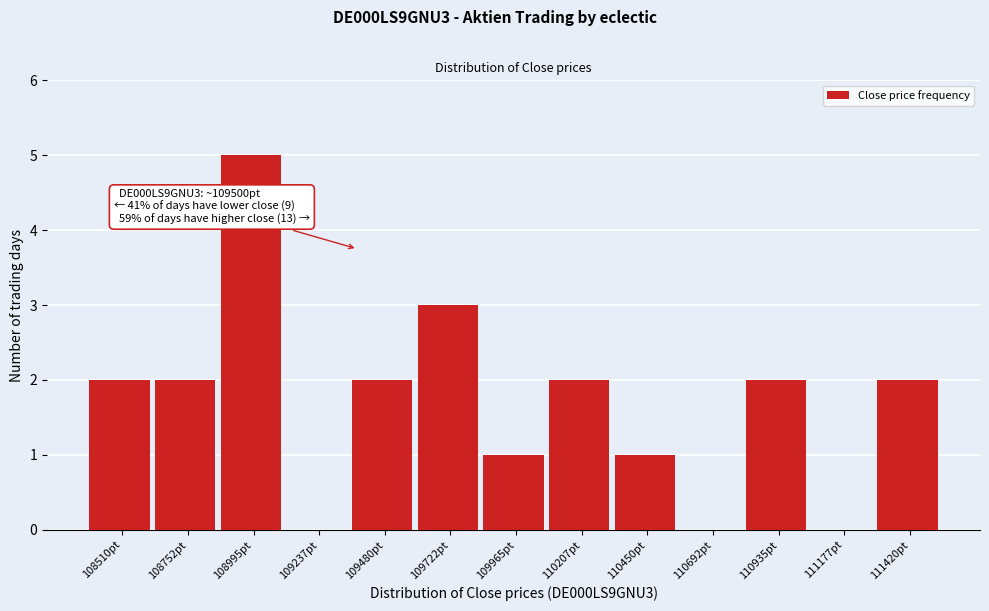

What is the change in value from 109237pt to 110935pt?

+2